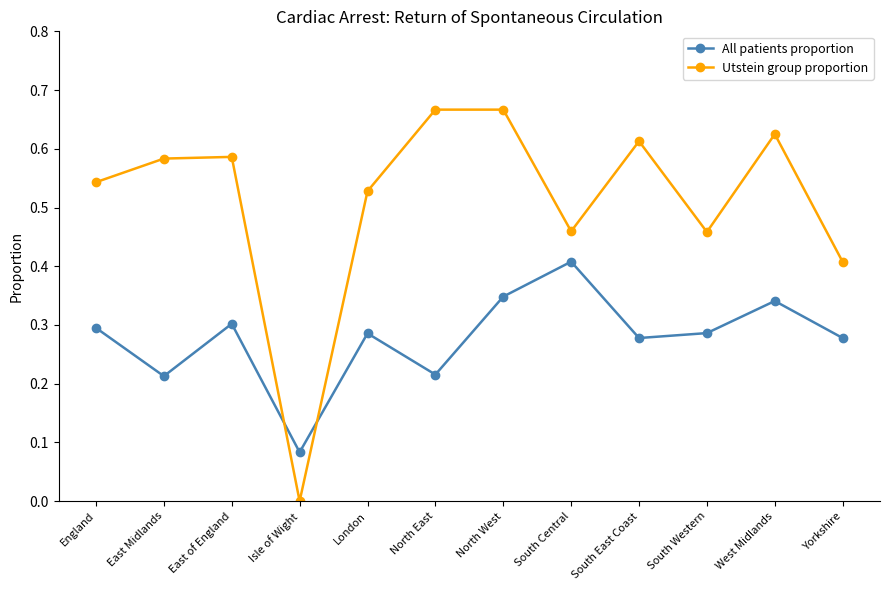

How many interior local valleys does the Utstein group proportion series have?

3